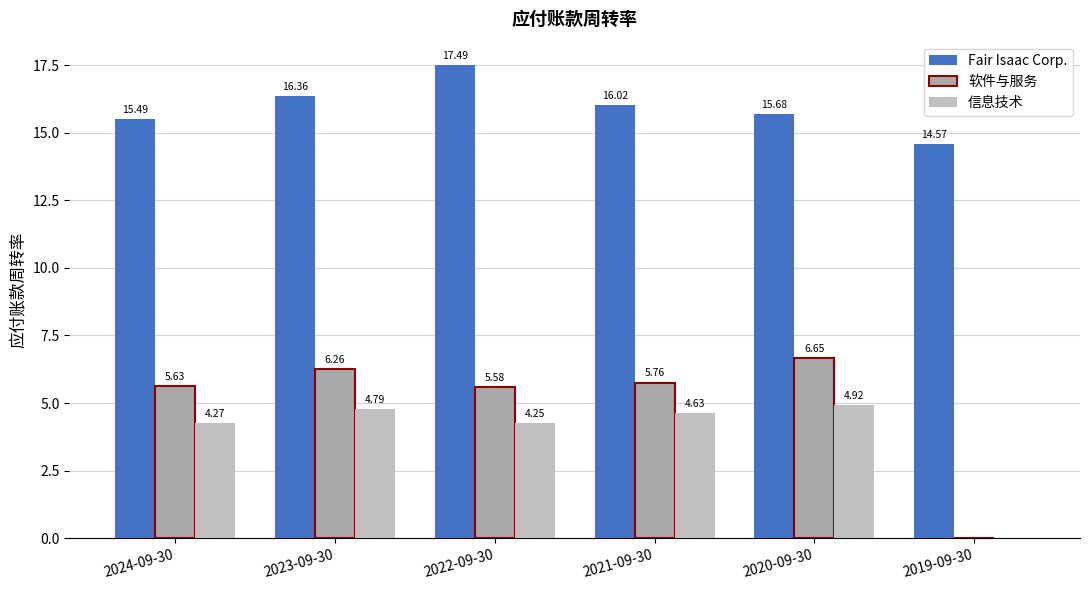

What is the value of the 软件与服务 bar at the 4th from the left?

5.8